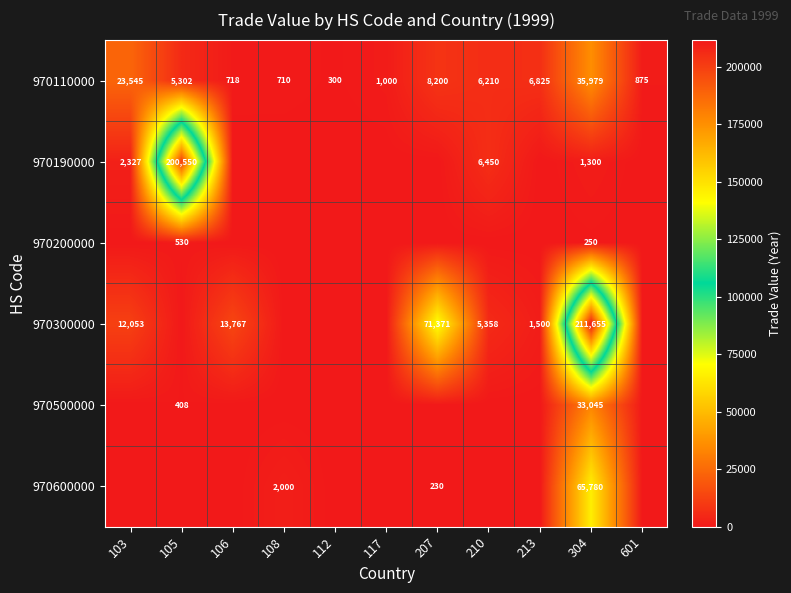

At which category is the sum across all series the highest?

304